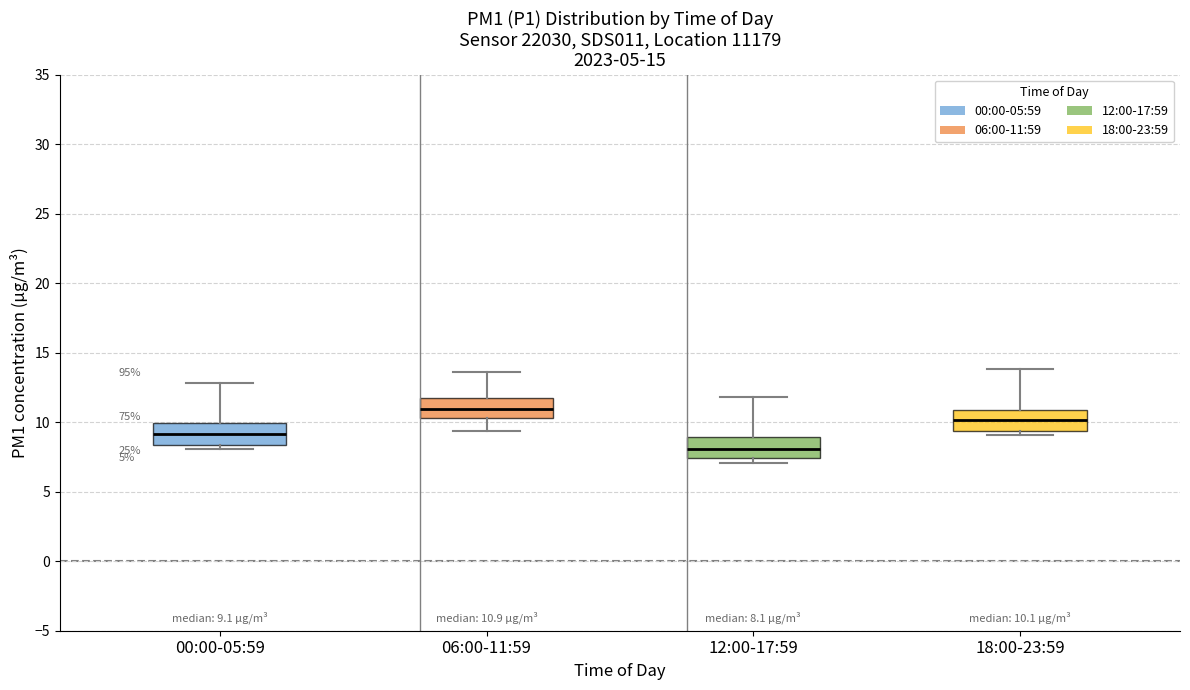

Which box's median line is the lowest?

12:00-17:59